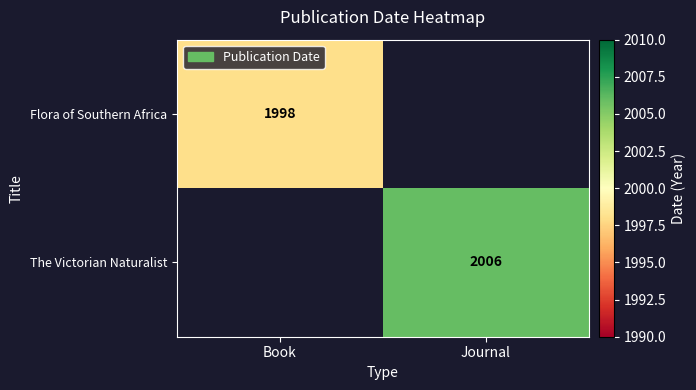

True or false: Flora of Southern Africa has a value of 2790.8 at Book.

False